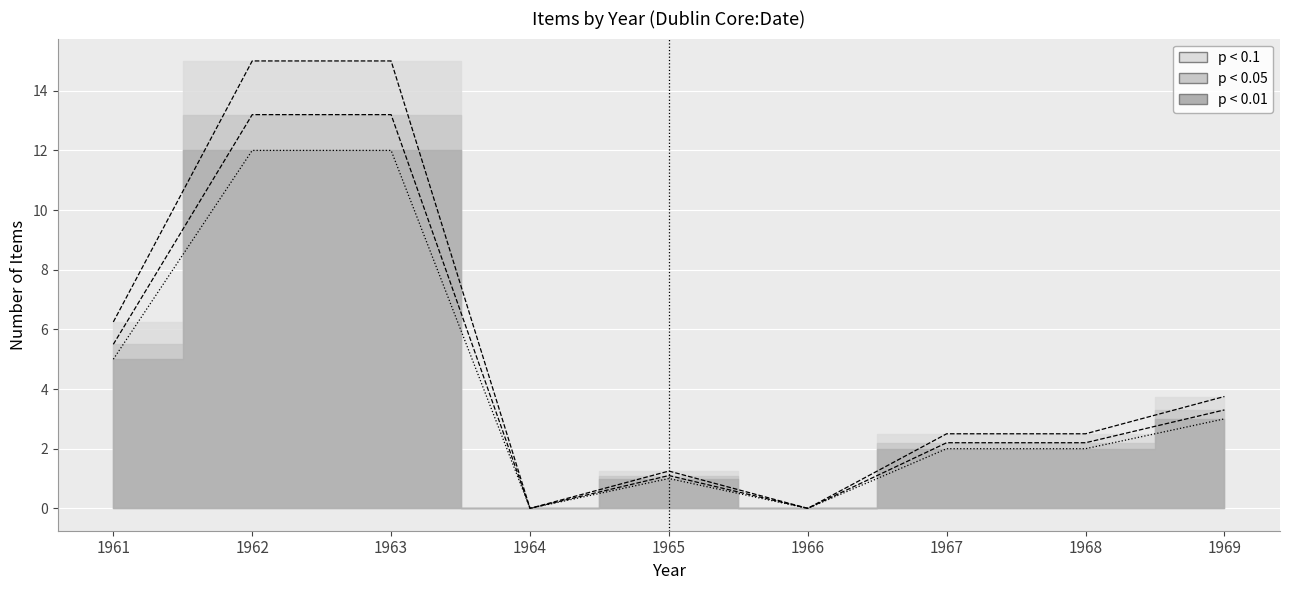

How many data points are above 1?

6